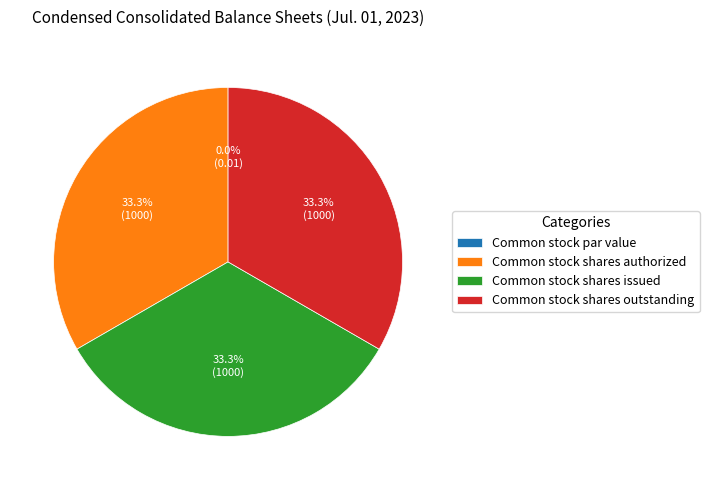

Do Common stock shares authorized and Common stock shares outstanding together represent more than half of the pie?

Yes